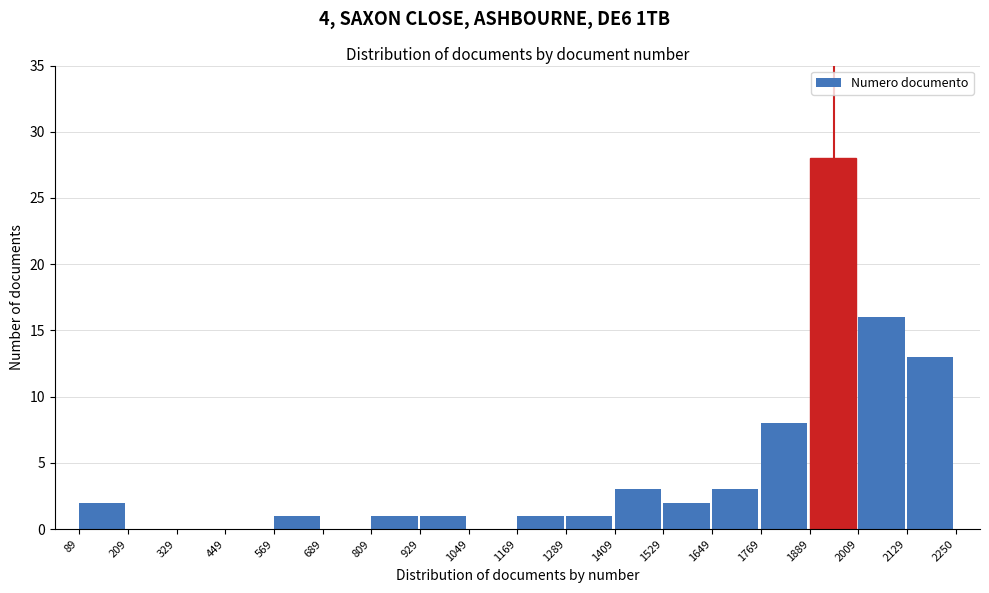

Reading left to right, transcribe this chart: for each bar, give the range it covers on the x-axis and its height. The values are not printed on the chart, so give them approximately, as read against the axis.

89 to 209: 2
209 to 329: 0
329 to 449: 0
449 to 569: 0
569 to 689: 1
689 to 809: 0
809 to 929: 1
929 to 1049: 1
1049 to 1169: 0
1169 to 1289: 1
1289 to 1409: 1
1409 to 1529: 3
1529 to 1649: 2
1649 to 1769: 3
1769 to 1889: 8
1889 to 2009: 28
2009 to 2129: 16
2129 to 2250: 13